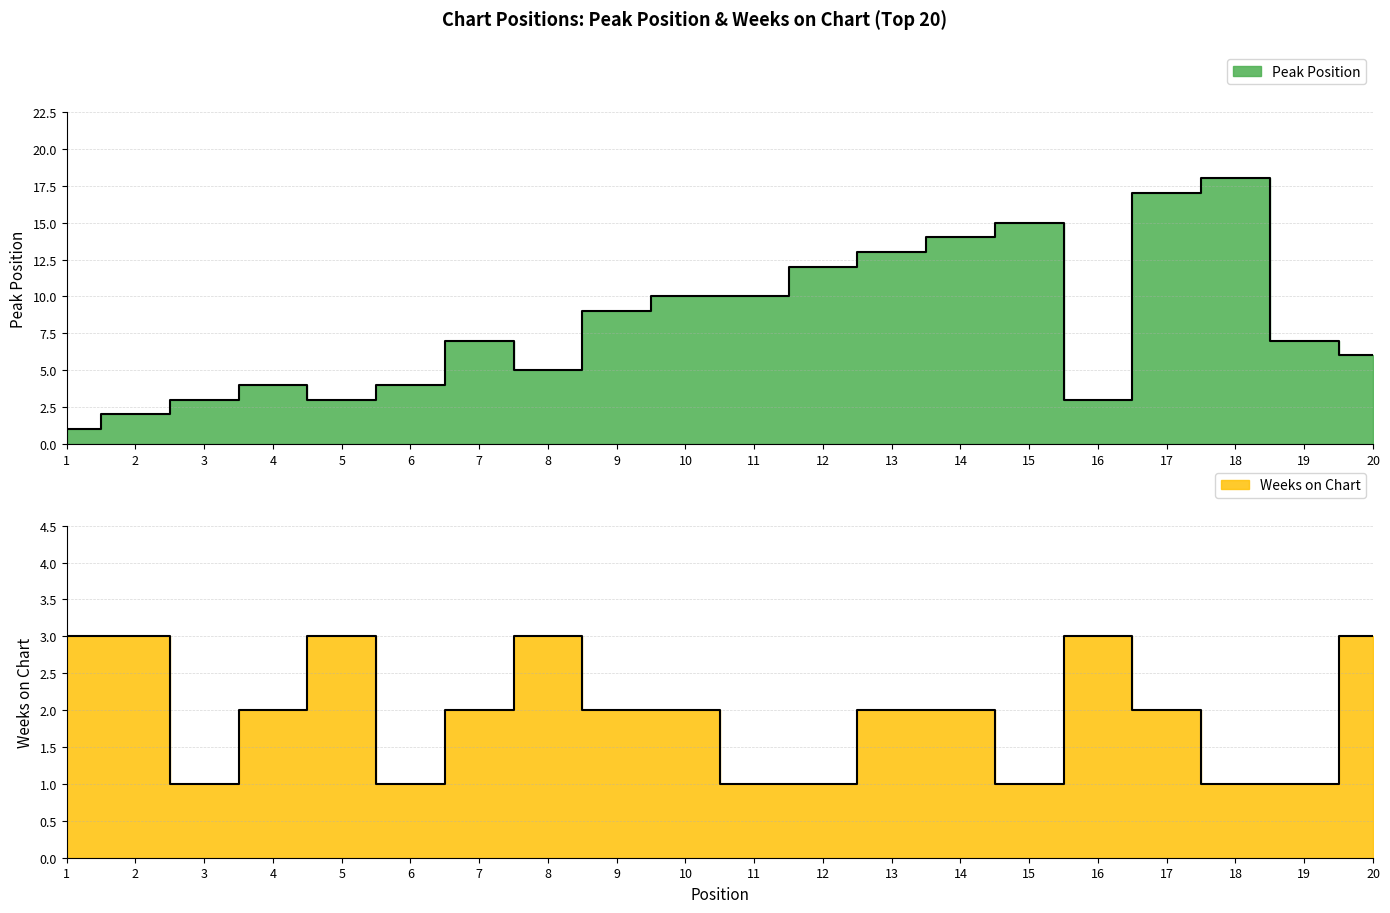

True or false: Weeks on Chart has more than 2 points higher than both neighbors.

True